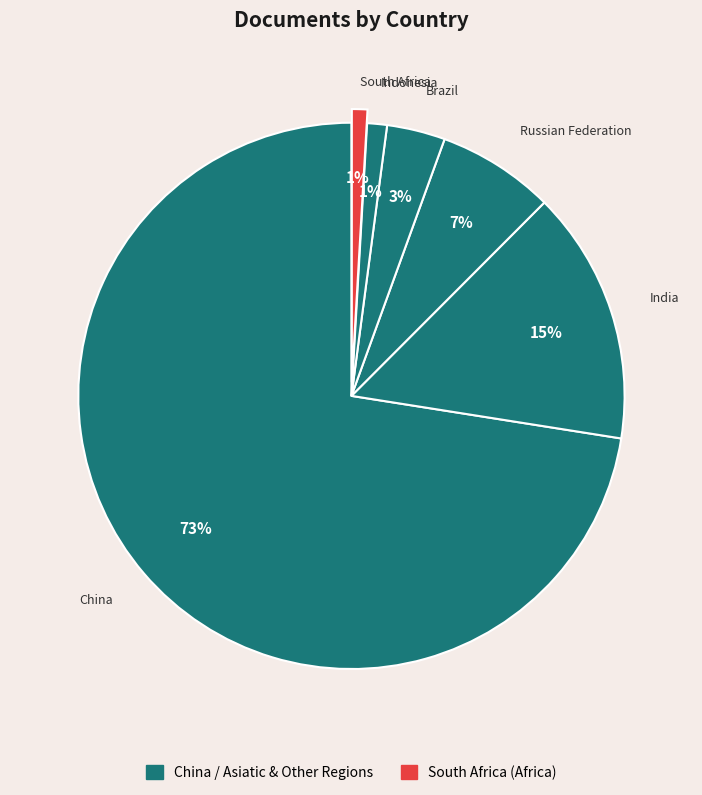

Count the number of slices in the pie.

6